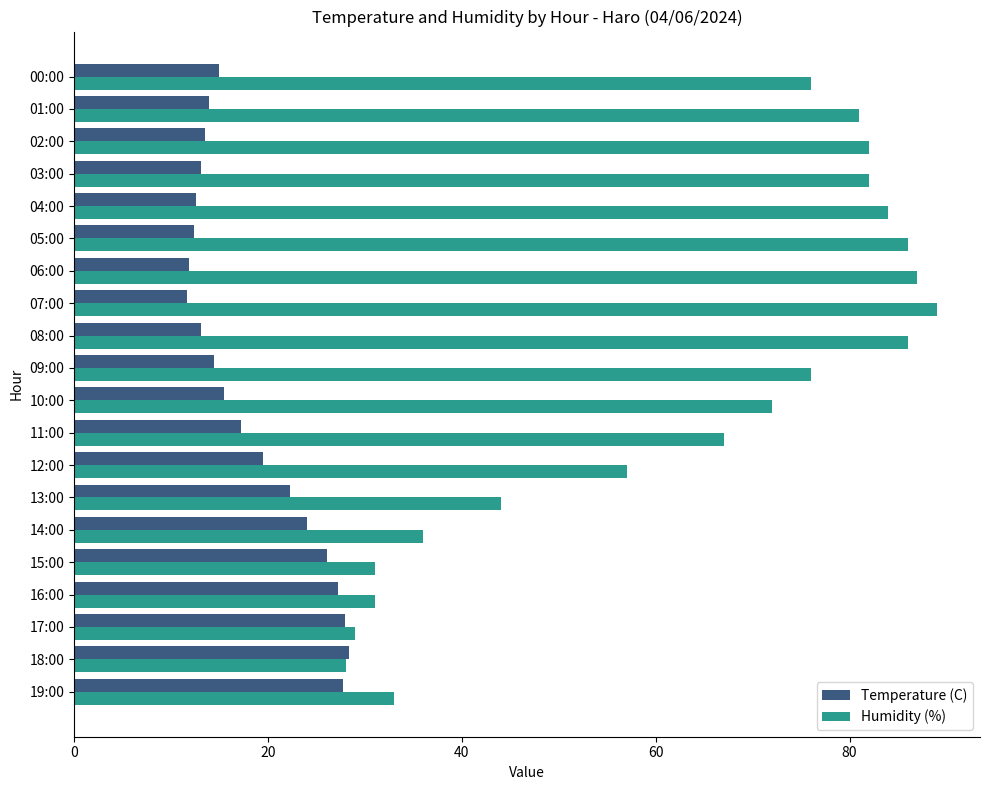

Count the number of categories in the chart.

20